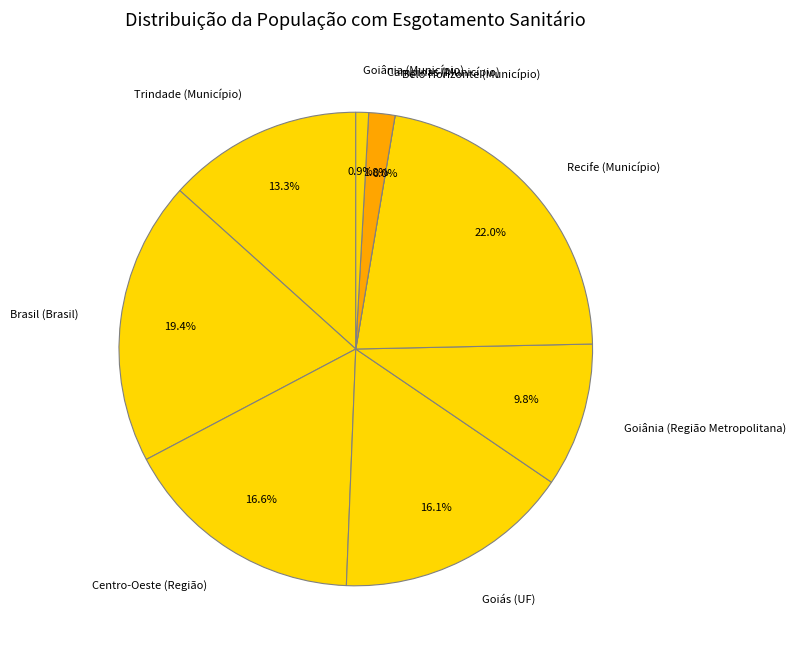

What is the total percentage of Centro-Oeste (Região) and Goiânia (Município)?

17.5%